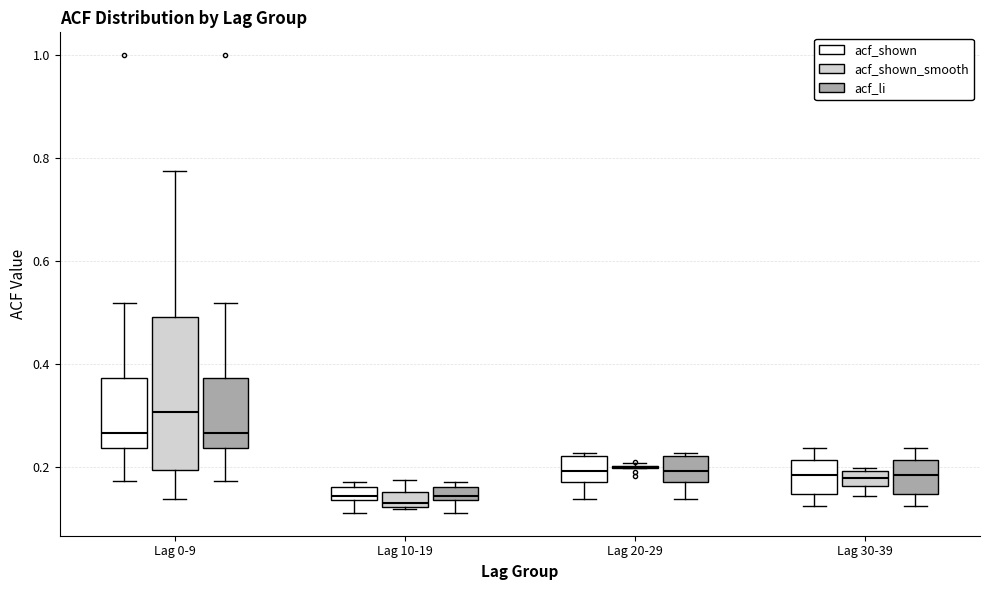

Comparing the boxes themselves (not the whiskers), which one is the tallest?

Lag 0-9 (acf_shown_smooth)